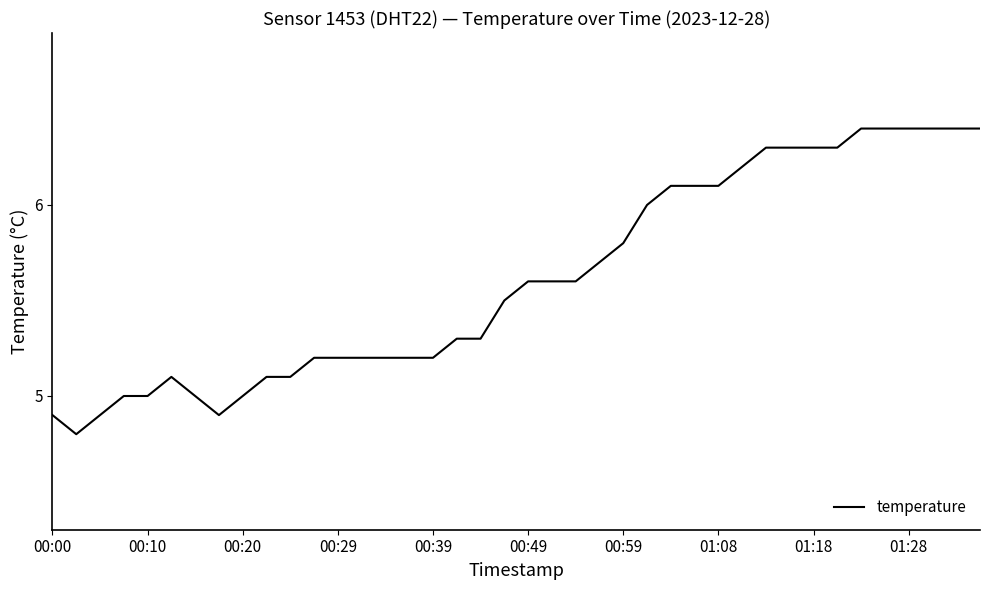

How many distinct data groups are displayed?

1